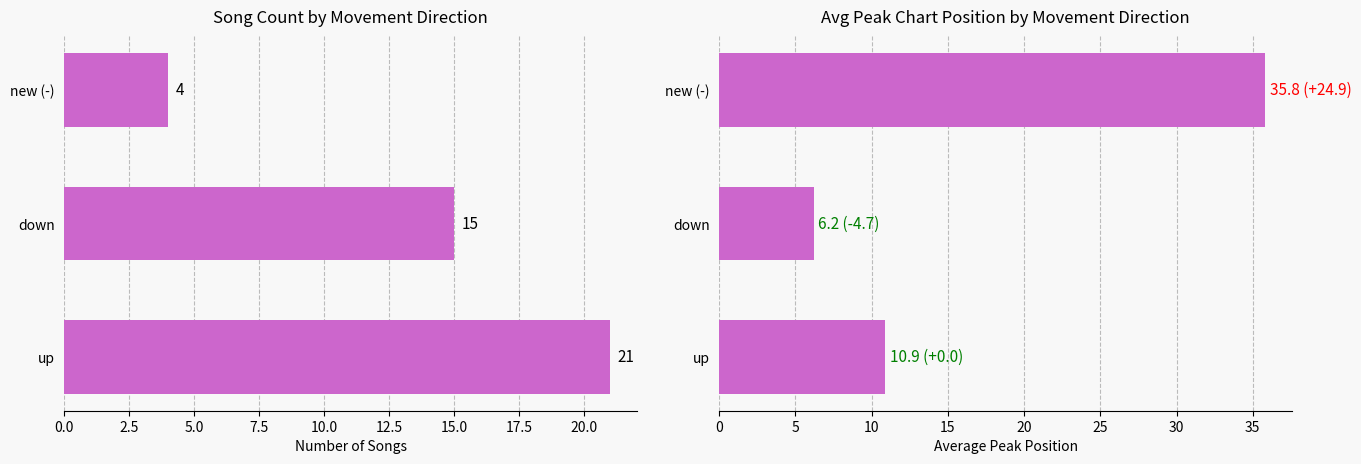

What are all the series names shown in the legend?

Count, Avg Peak Position